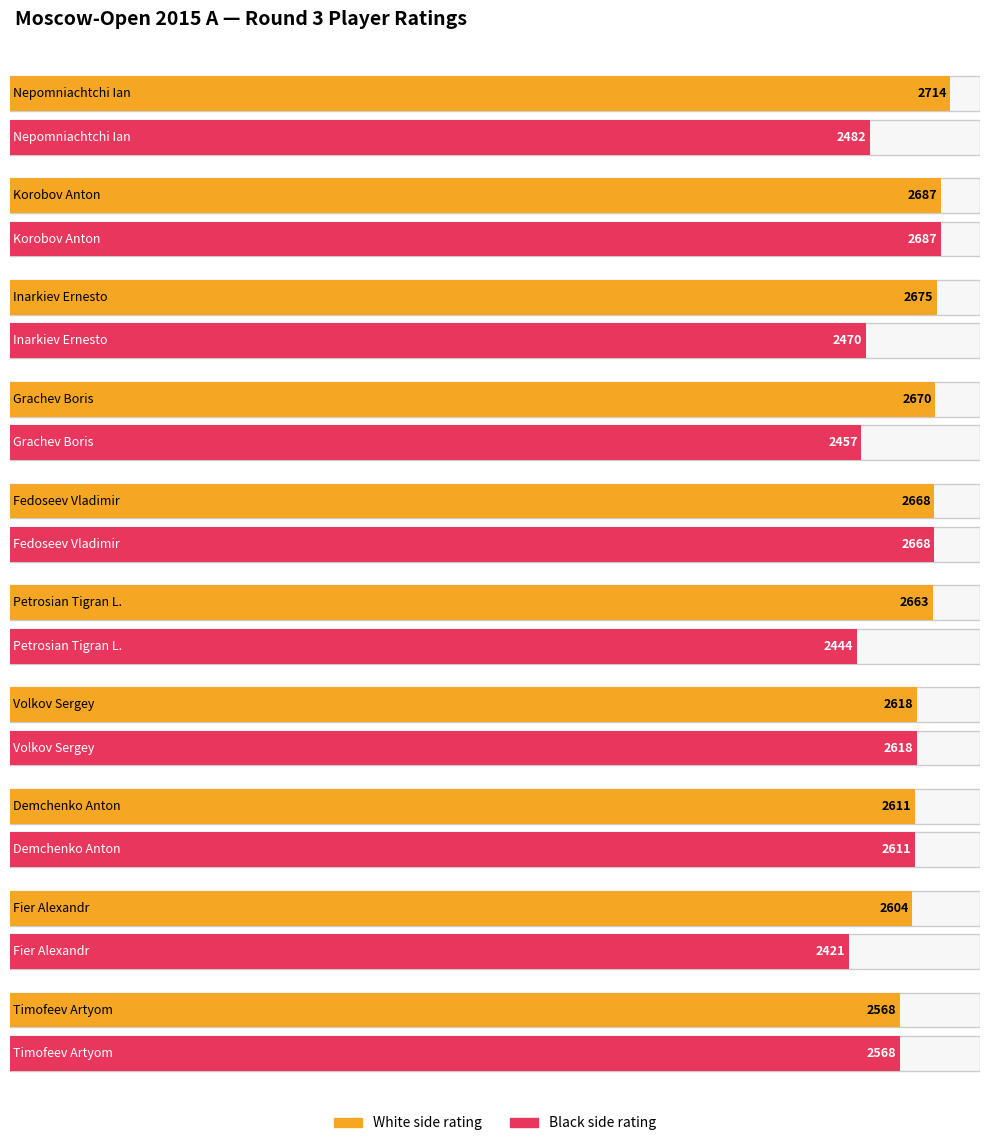

Reading left to right, list all the values displayed in this chart.

White side rating: 2714	2687	2675	2670	2668	2663	2618	2611	2604	2568
Black side rating: 2482	2687	2470	2457	2668	2444	2618	2611	2421	2568